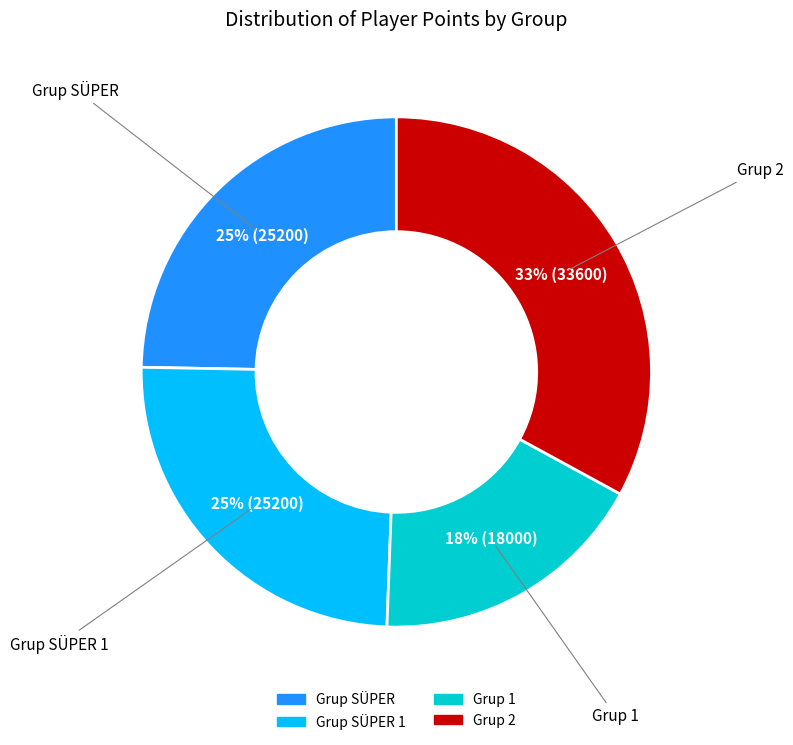

Between Grup 2 and Grup SÜPER 1, which is larger?

Grup 2